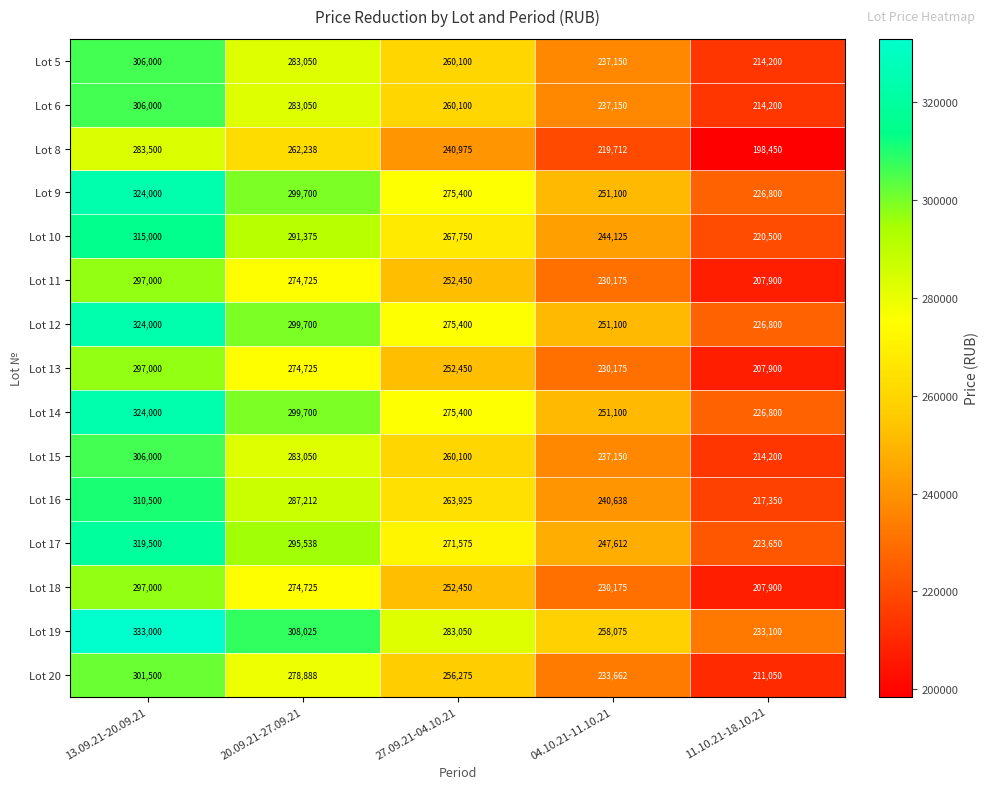

Where does the Lot 12 series first go above 275400?

13.09.21-20.09.21